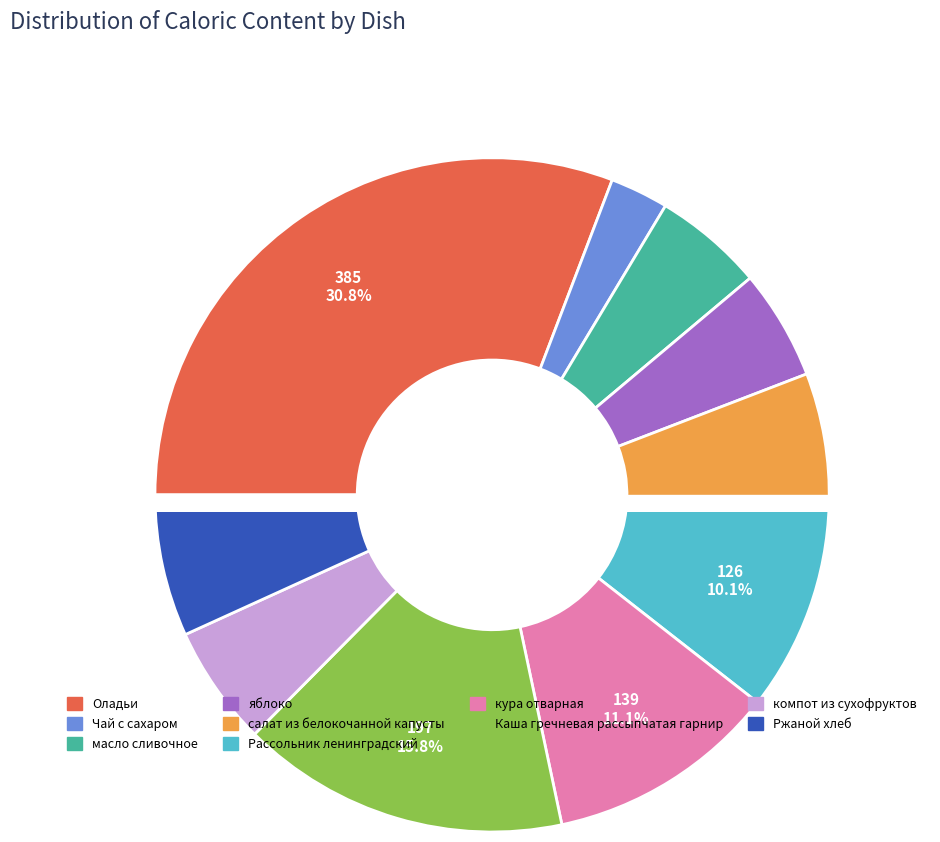

Combined, what portion of the pie is кура отварная and яблоко?

16.4%